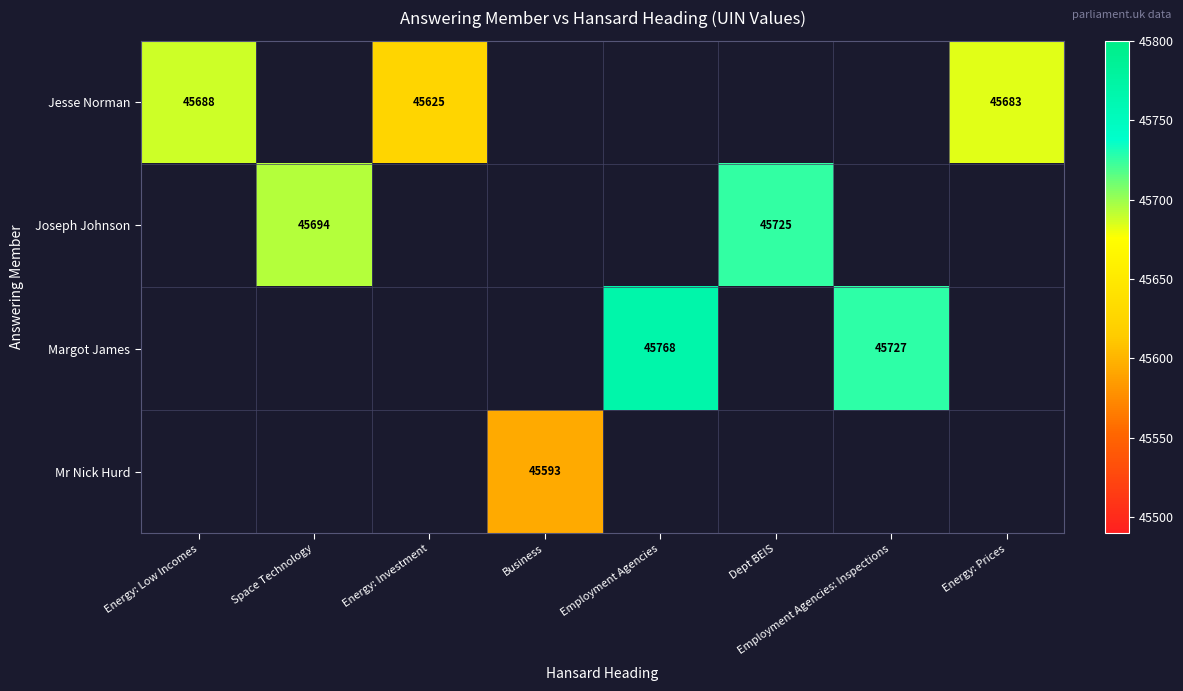

Is it true that Jesse Norman equals 45683 at Energy: Prices?

True